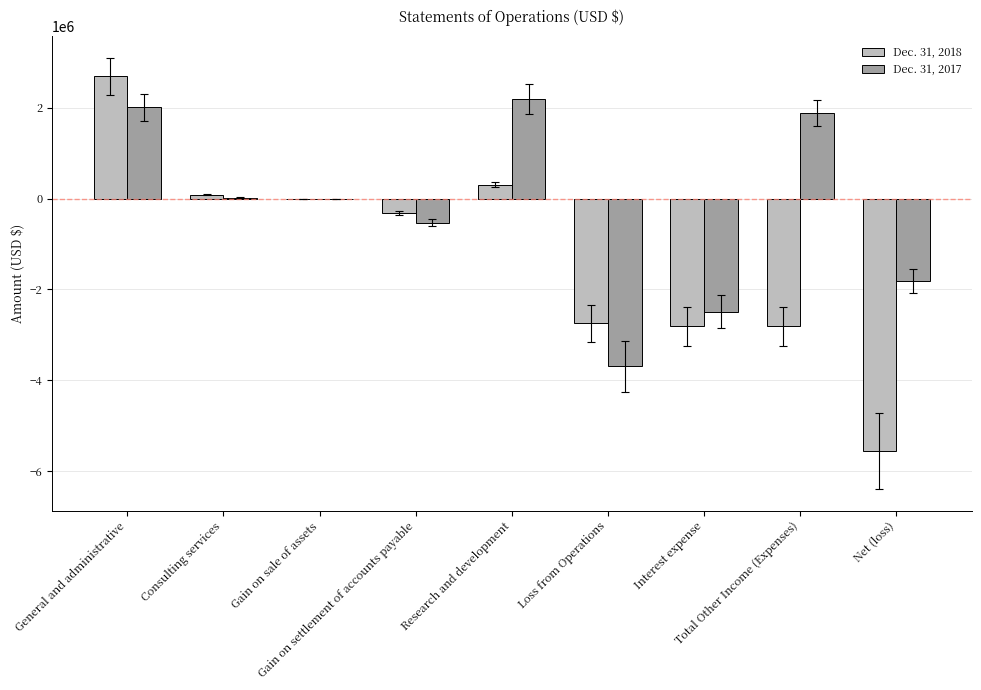

What is the sum of all Dec. 31, 2018 values?

-11188842